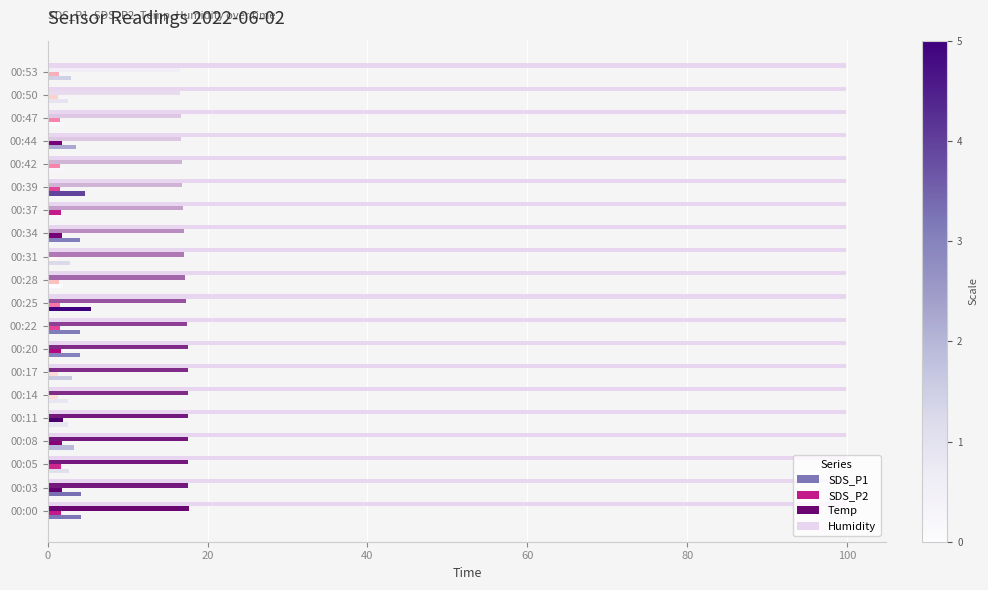

How many distinct data groups are displayed?

4